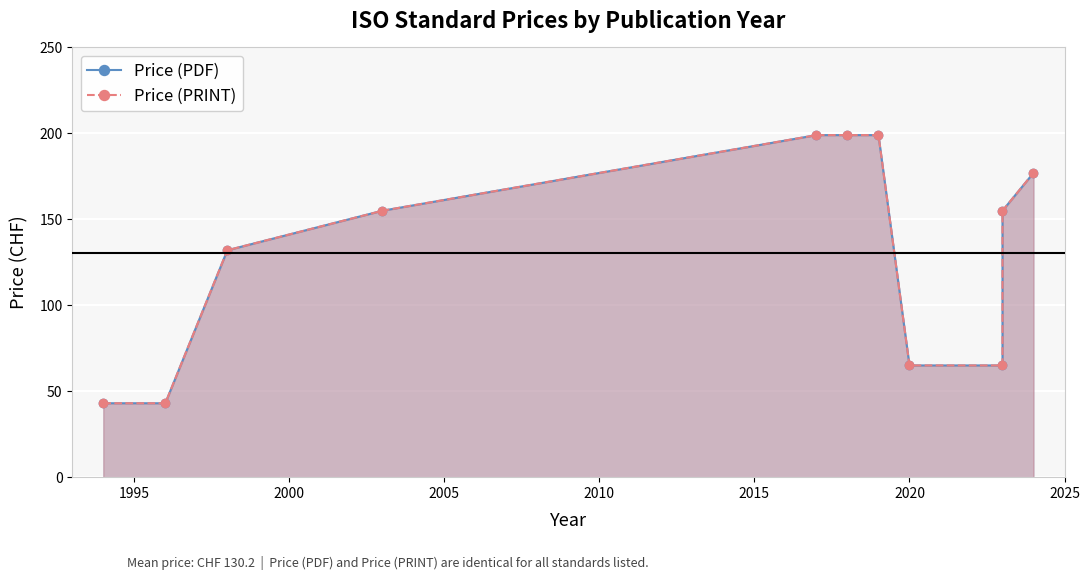

What are all the series names shown in the legend?

Price (PDF), Price (PRINT)